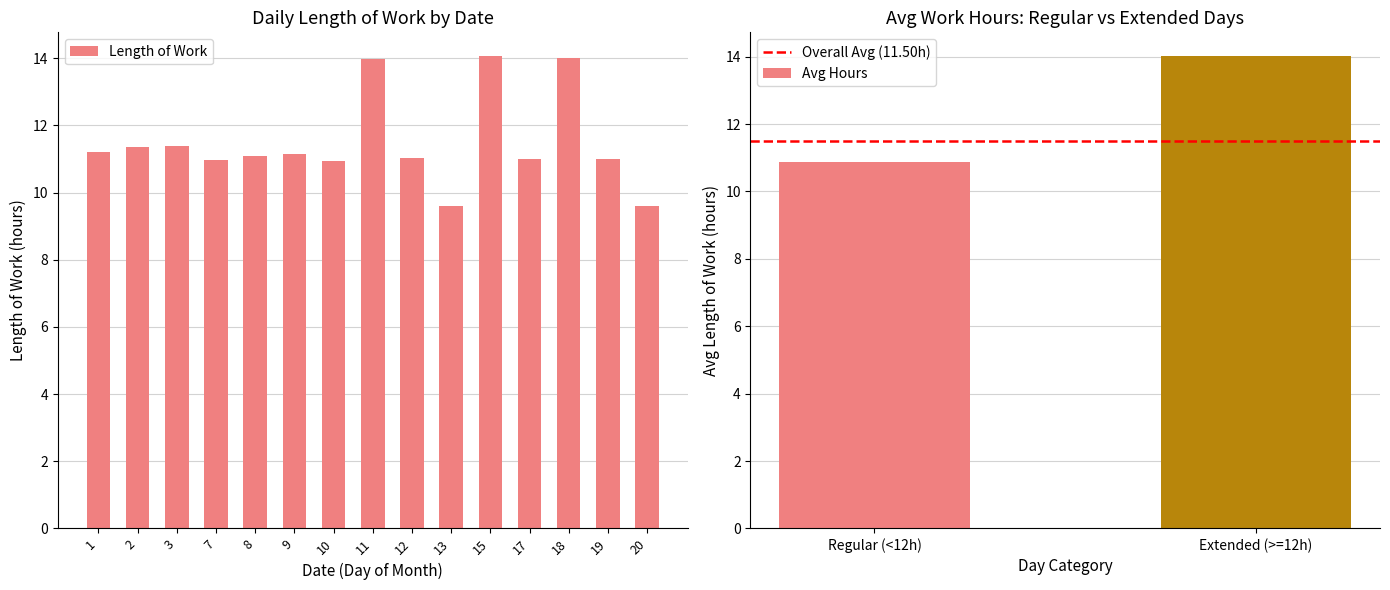

At which label does the data first exceed 11?

1